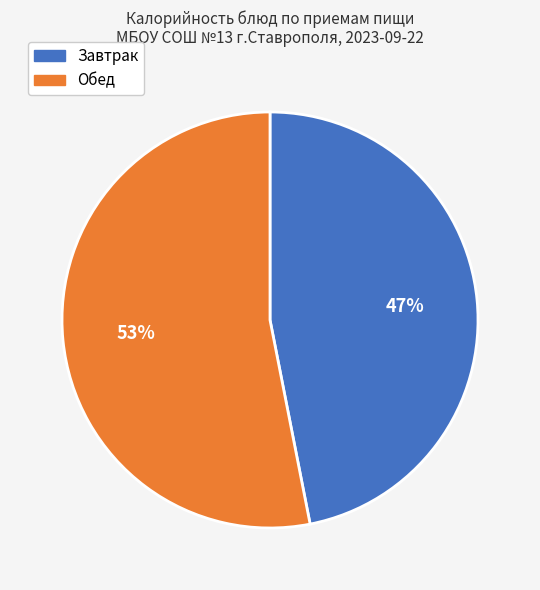

Does any single category account for the majority?

Yes